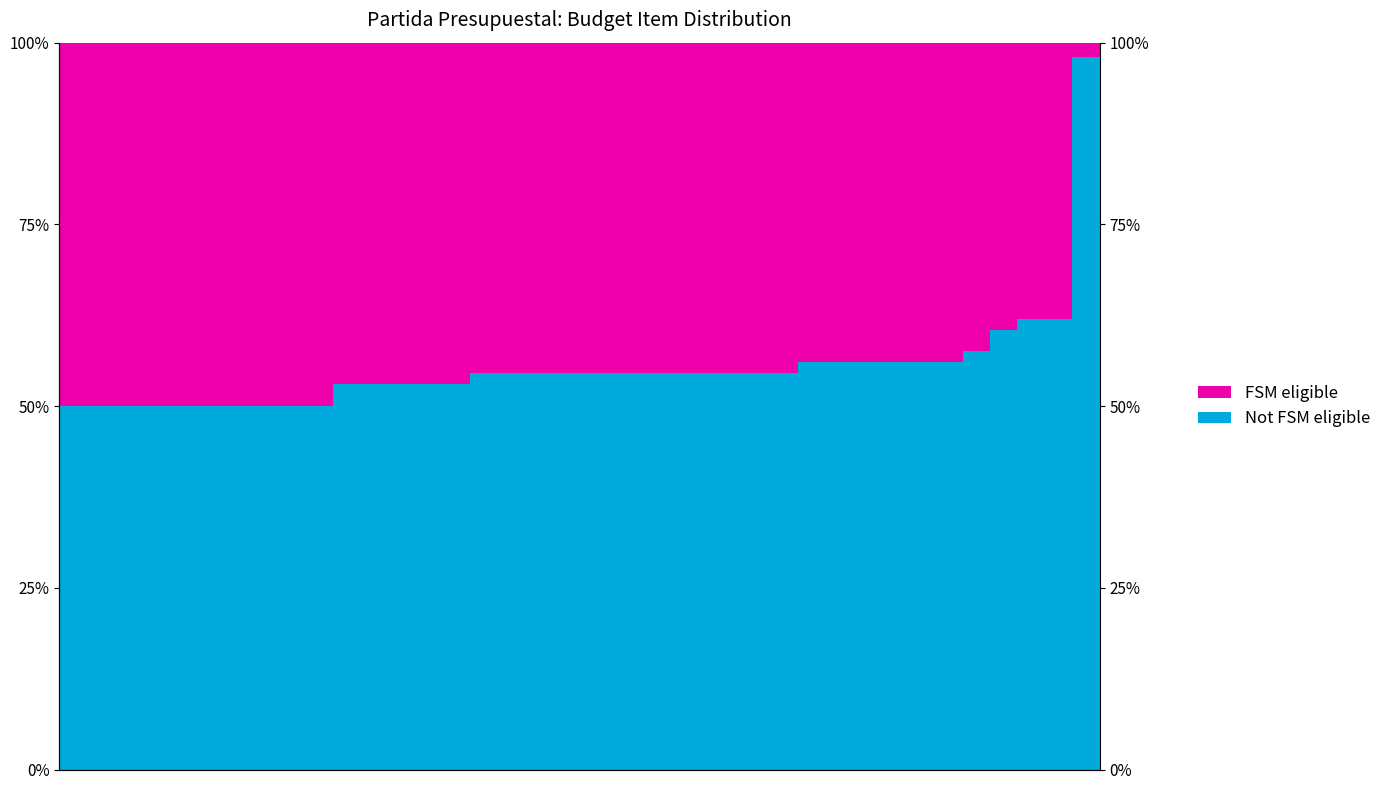

At which label does FSM eligible reach its minimum?

37